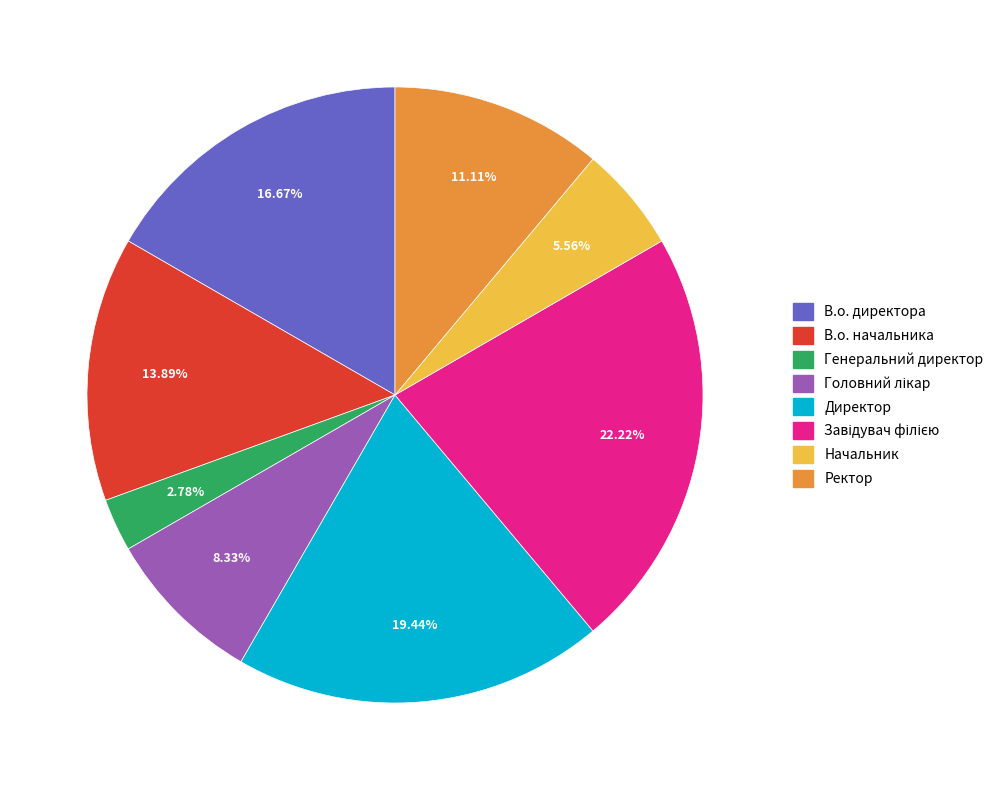

Is there any slice that represents more than half of the pie?

No